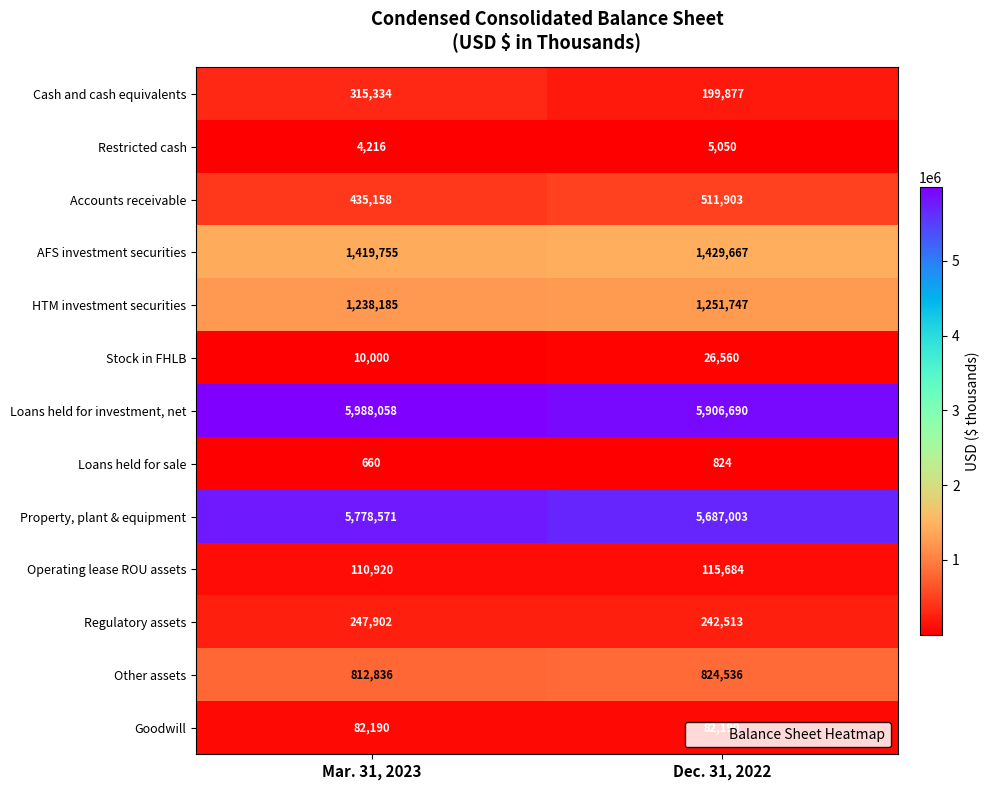

What is the difference between the maximum and minimum values in the Other assets series?

11700